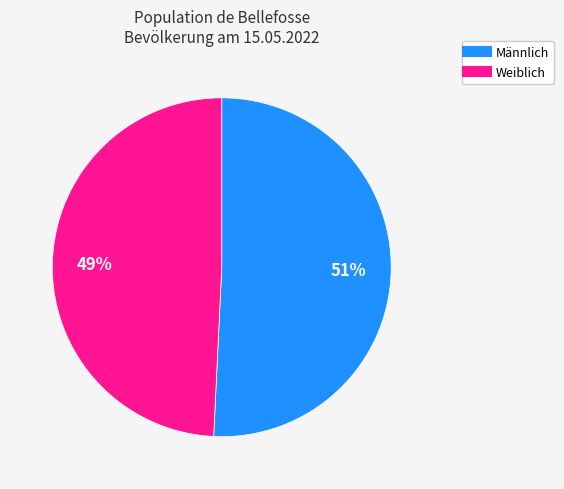

True or false: Weiblich accounts for 36% of the total.

False